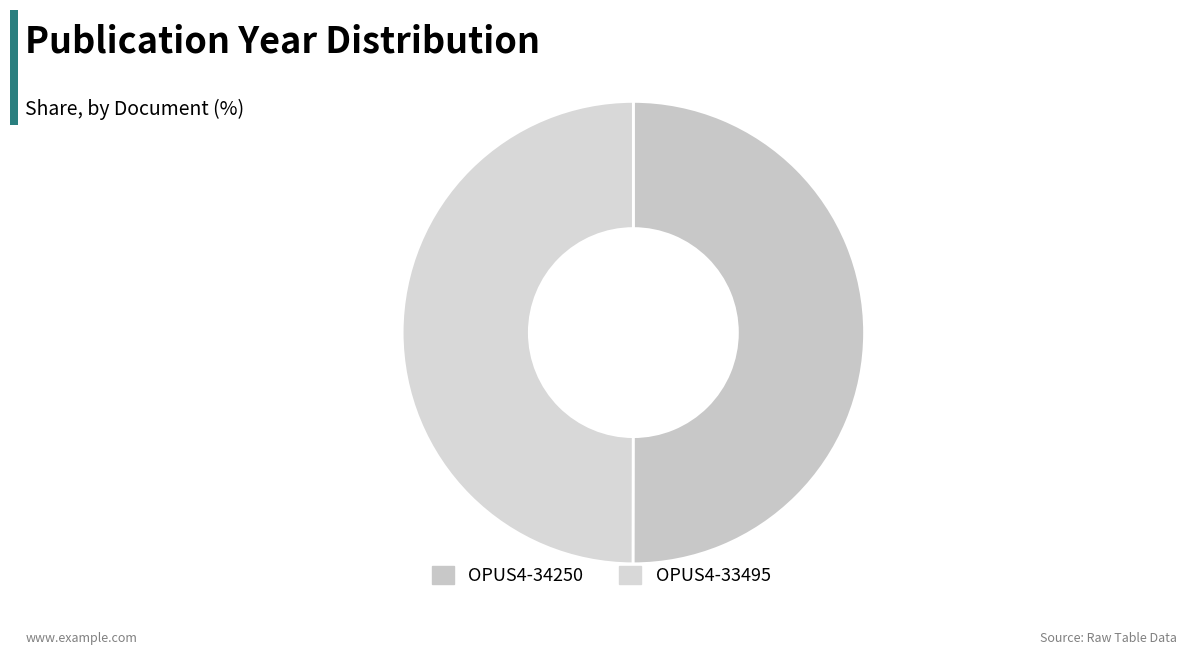

How many segments does this pie chart have?

2